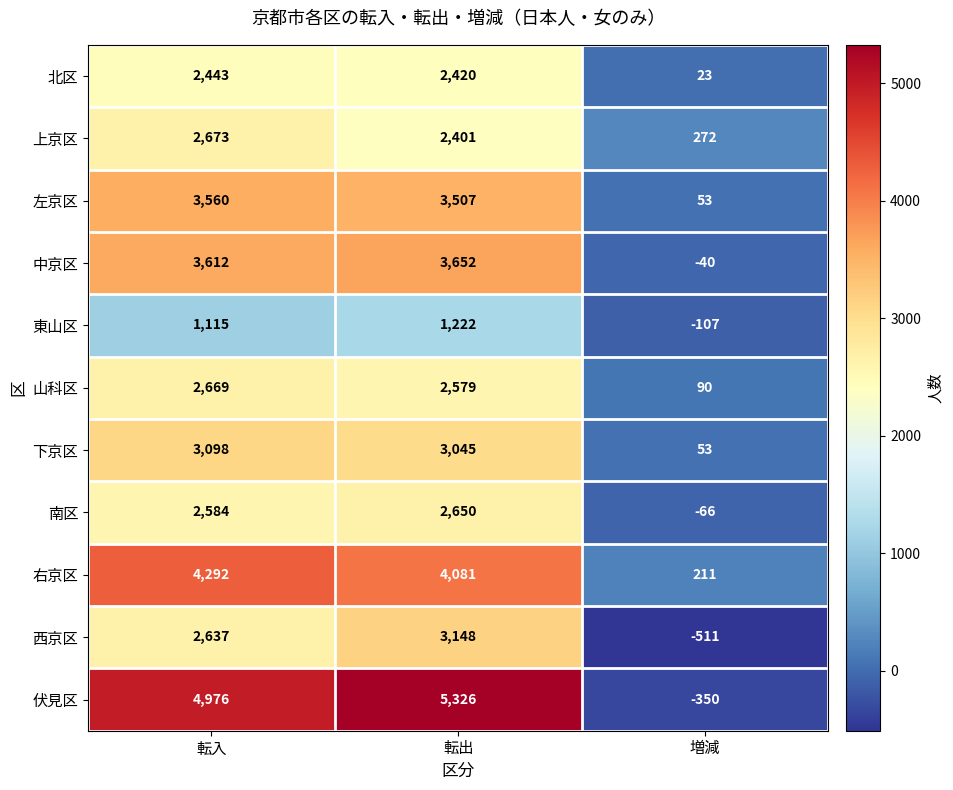

Rank the series by their maximum value, from highest to lowest.

伏見区, 右京区, 中京区, 左京区, 西京区, 下京区, 上京区, 山科区, 南区, 北区, 東山区